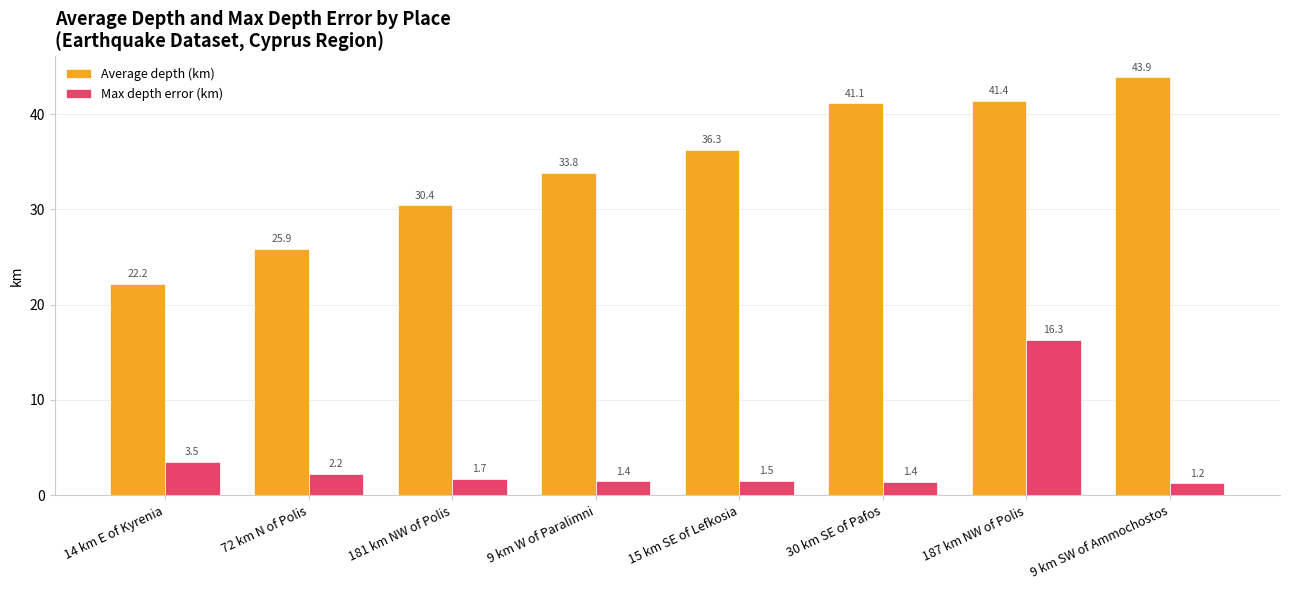

Is the value of Average depth (km) at 9 km SW of Ammochostos greater than the value of Max depth error (km) at 15 km SE of Lefkosia?

Yes